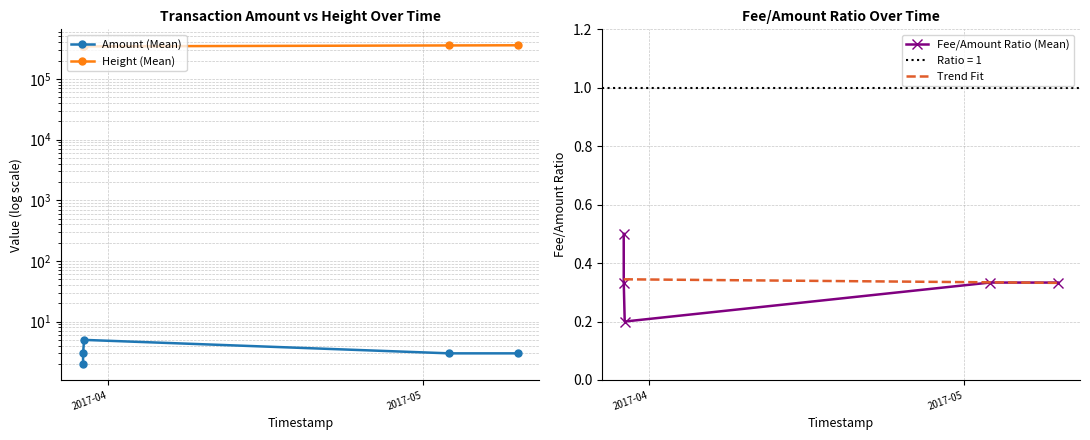

What is the value of the Amount (Mean) point at the 4th from the left?

3.0